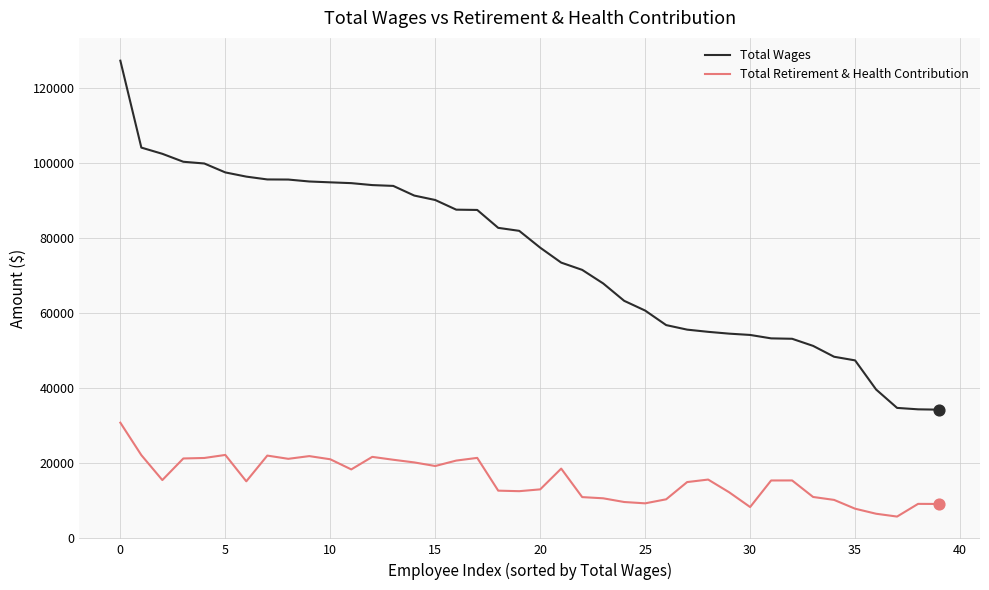

Rank the series by their maximum value, from lowest to highest.

Total Retirement & Health Contribution, Total Wages